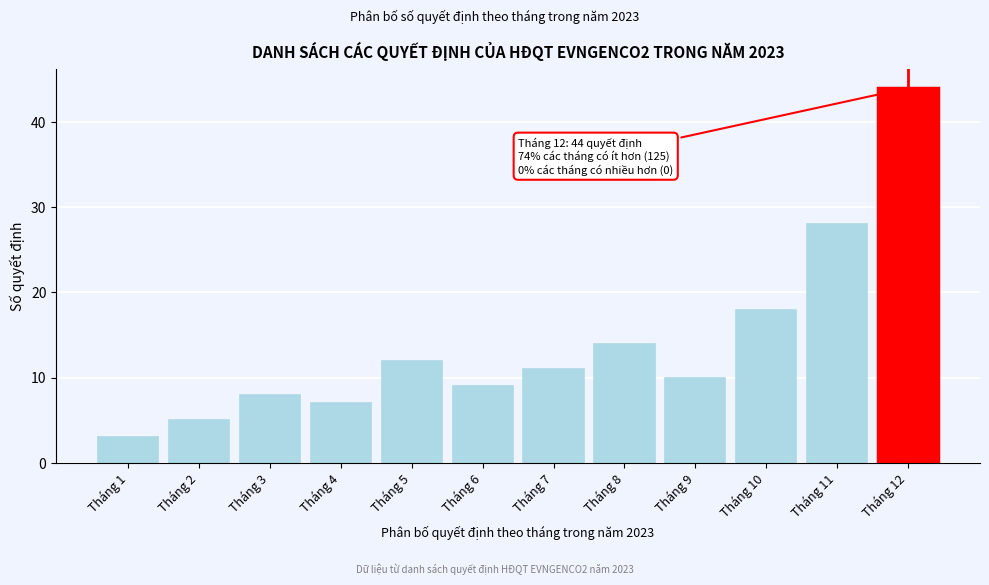

Reading left to right, list all the values displayed in this chart.

3	5	8	7	12	9	11	14	10	18	28	44